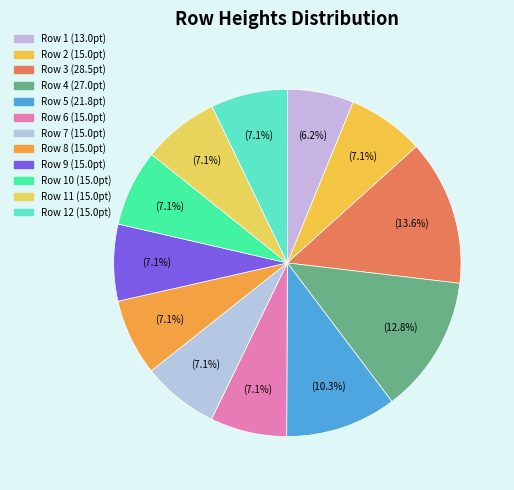

Rank the categories by value from lowest to highest.

1, 2, 6, 7, 8, 9, 10, 11, 12, 5, 4, 3